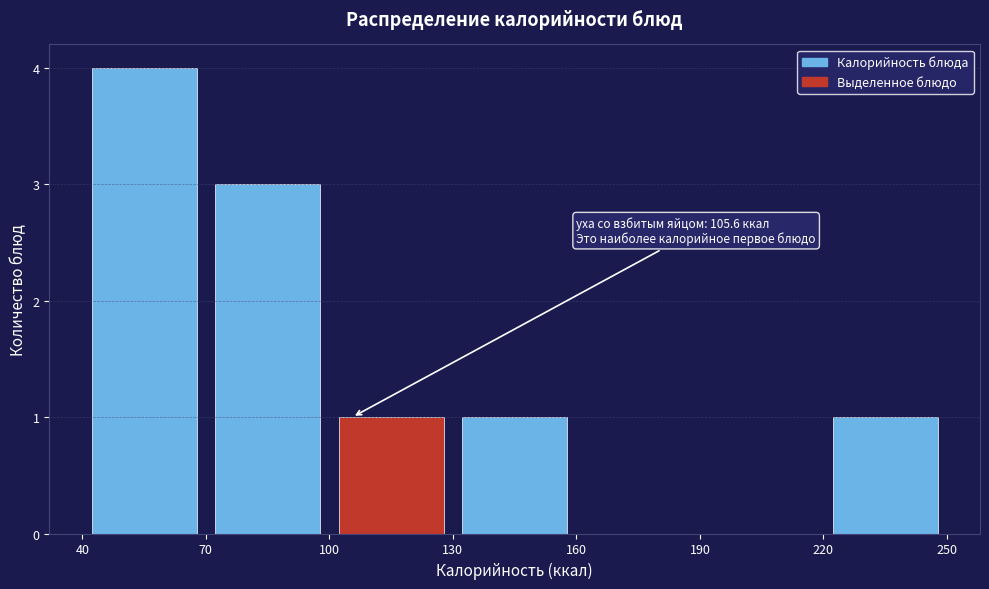

Over which range of the x-axis is the bar tallest?

40 to 70